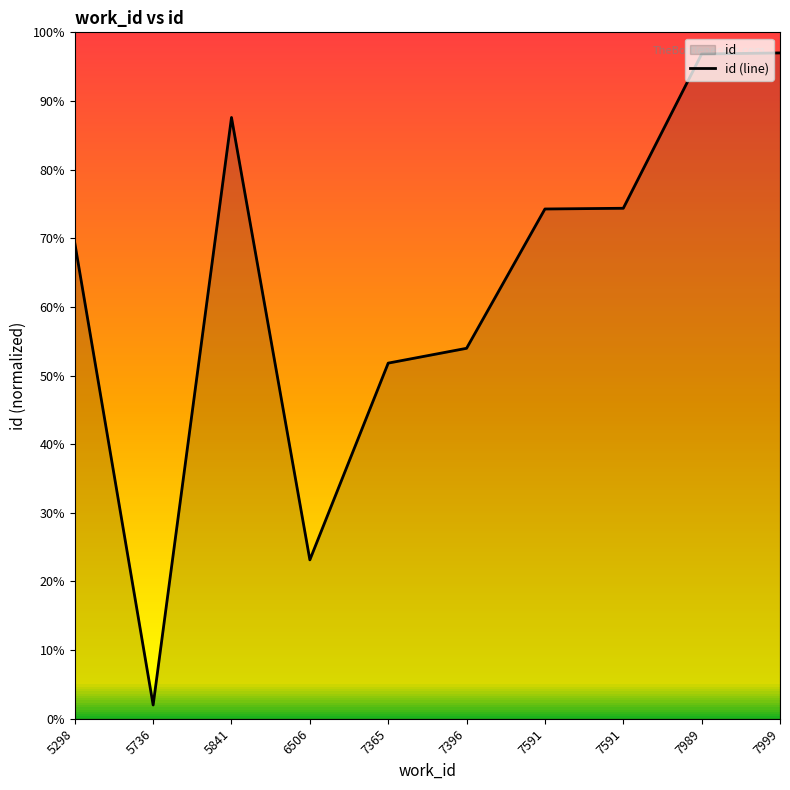

Reading left to right, extract all data points from this chart.

18568.4	535.8	23467.2	6200.6	13880.0	14458.0	19895.5	19923.6	25944.7	25986.8